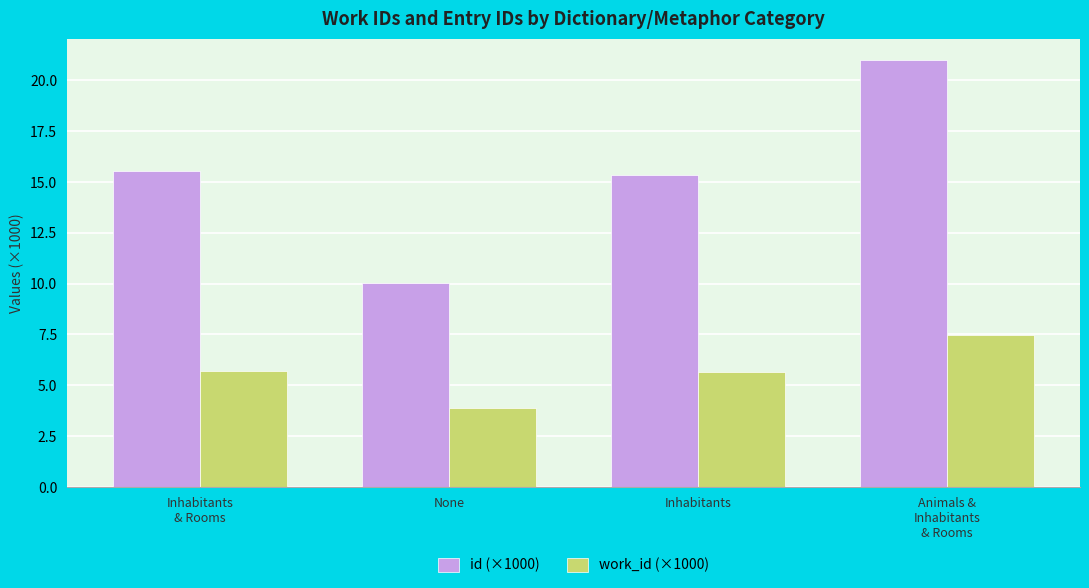

How many values in the work_id (×1000) series are below 5?

1